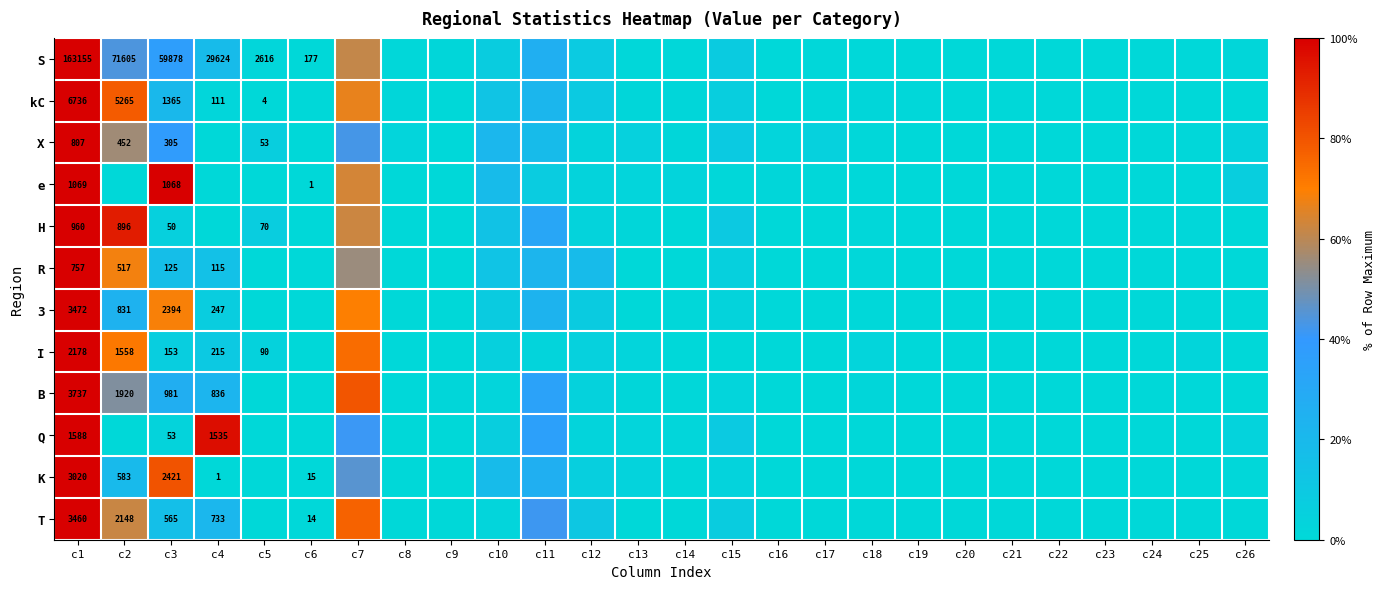

Is the value of I at c1 greater than the value of S at c5?

No